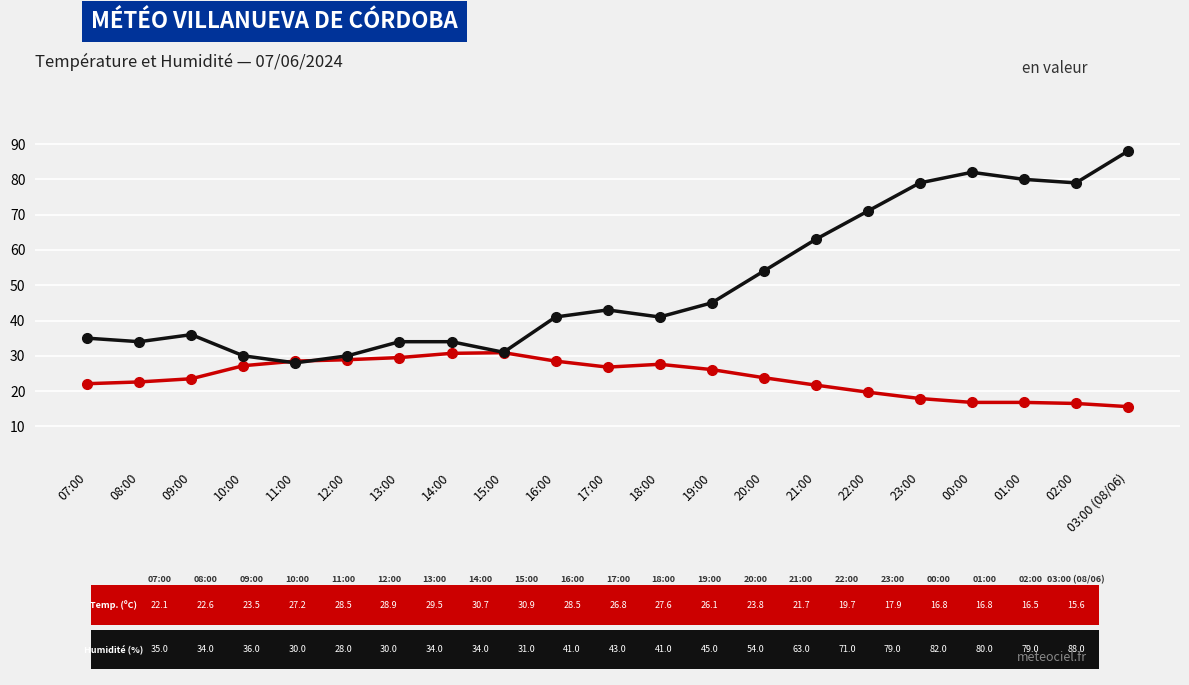

How many data points does each series have?

21